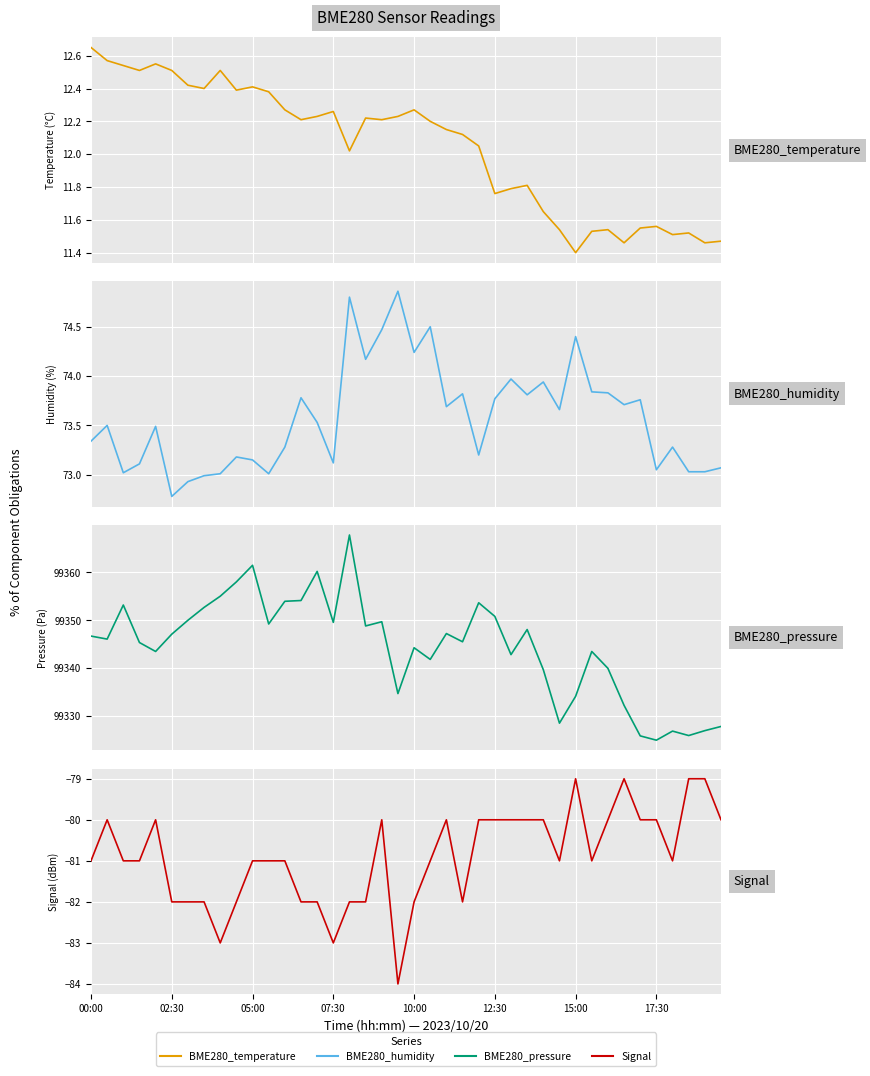

List the series in order of their peak value, lowest first.

Signal, BME280_temperature, BME280_humidity, BME280_pressure